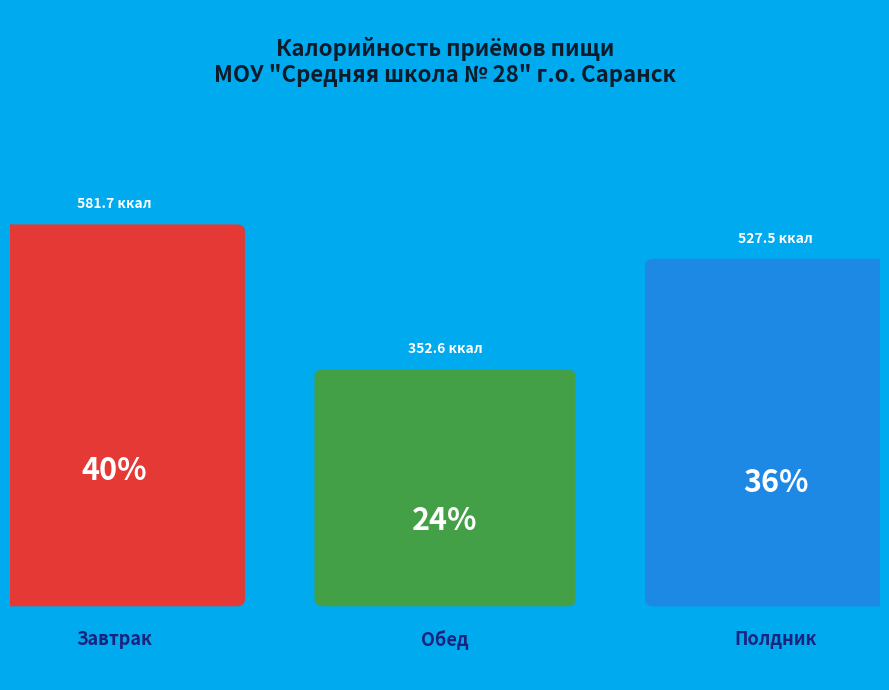

To the nearest percent, what portion does Полдник represent?

36%